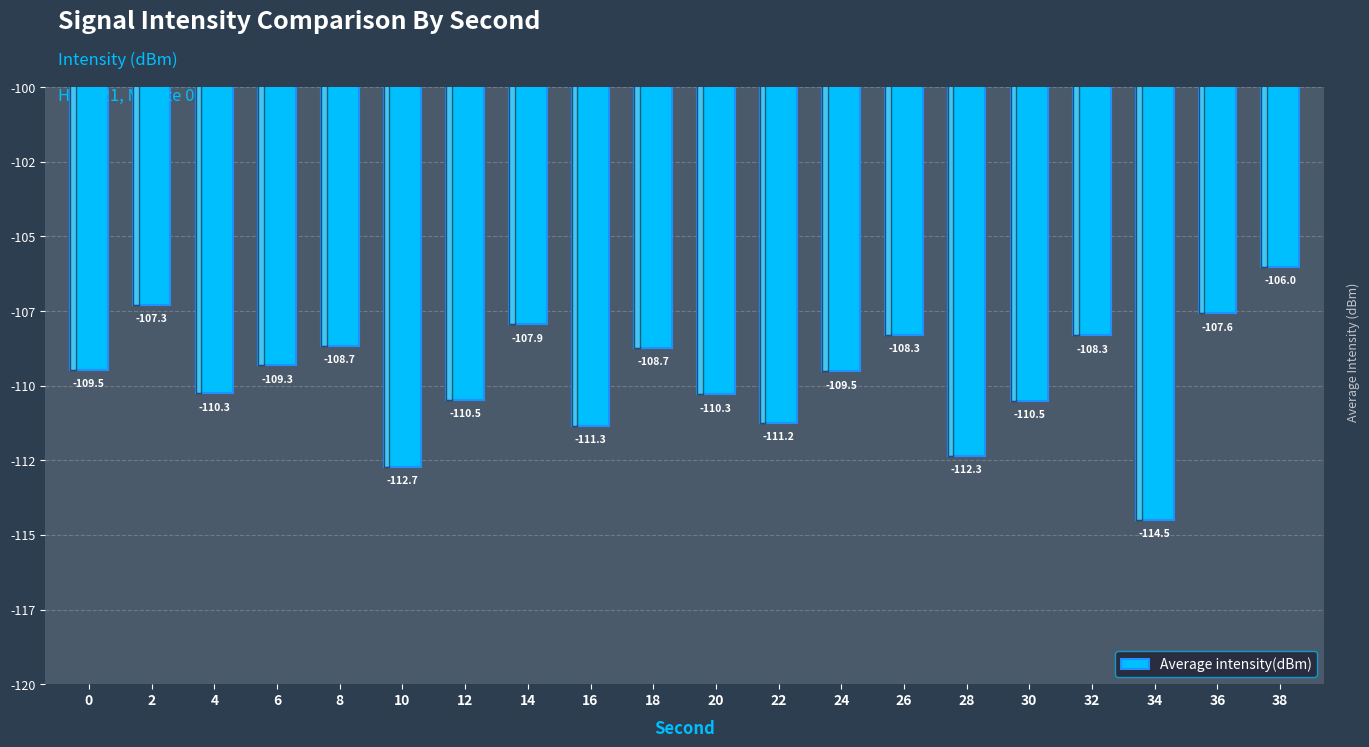

What is the change in value from 10 to 14?

+4.8